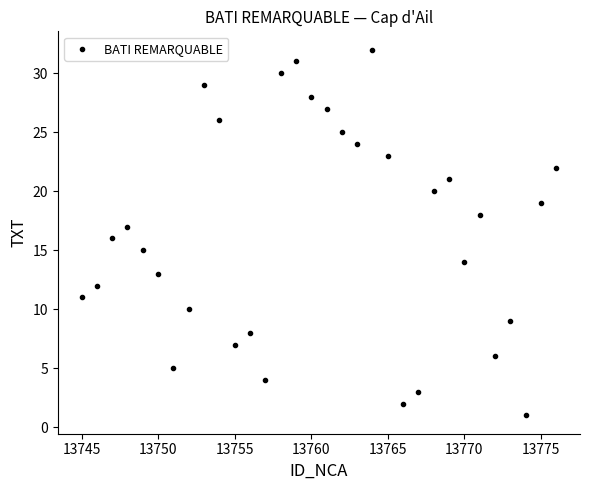

What is the range of Y values (max minus min)?

31